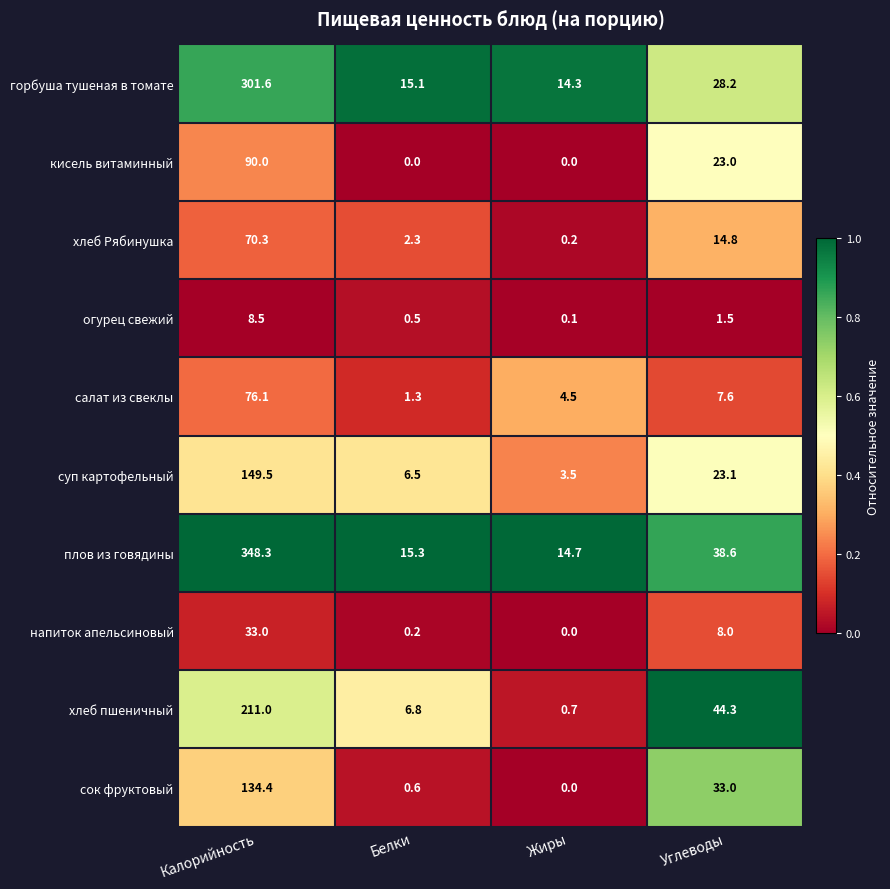

At Калорийность, list the series in order from smallest to largest.

огурец свежий, напиток апельсиновый, хлеб Рябинушка, салат из свеклы, кисель витаминный, сок фруктовый, суп картофельный, хлеб пшеничный, горбуша тушеная в томате, плов из говядины